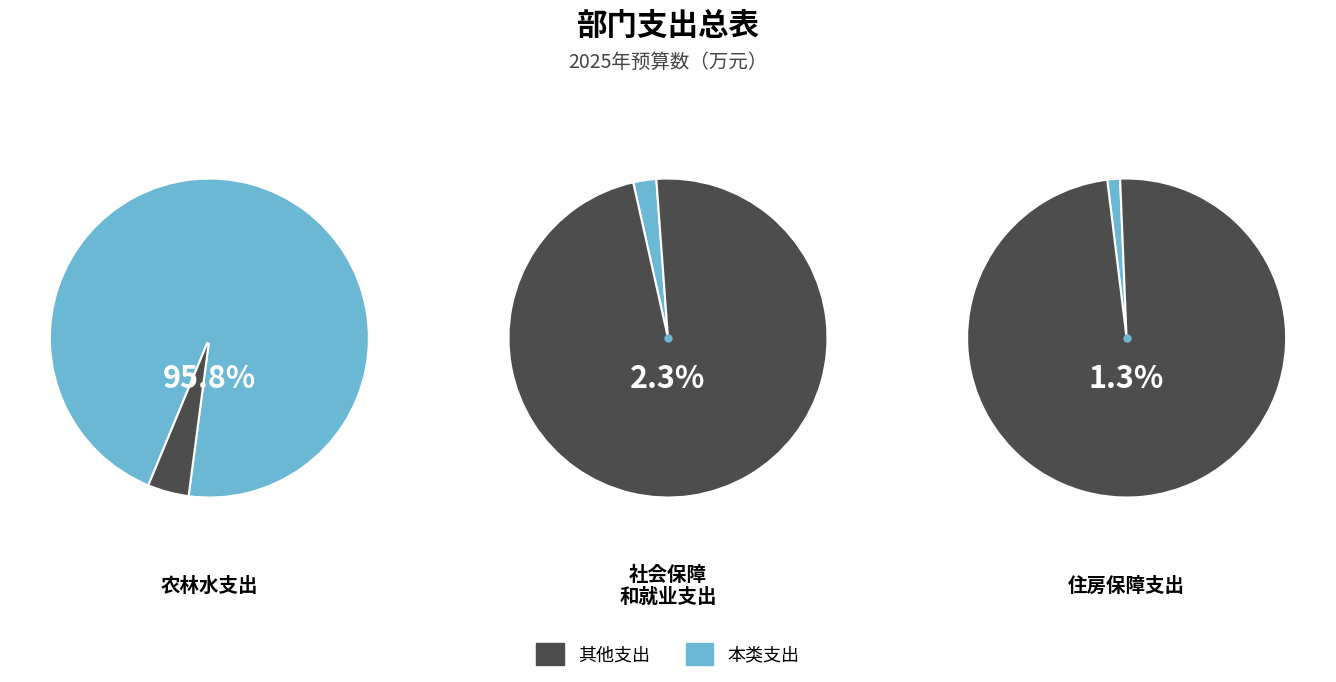

The 科学技术支出 slice represents 12% of the pie. True or false?

False